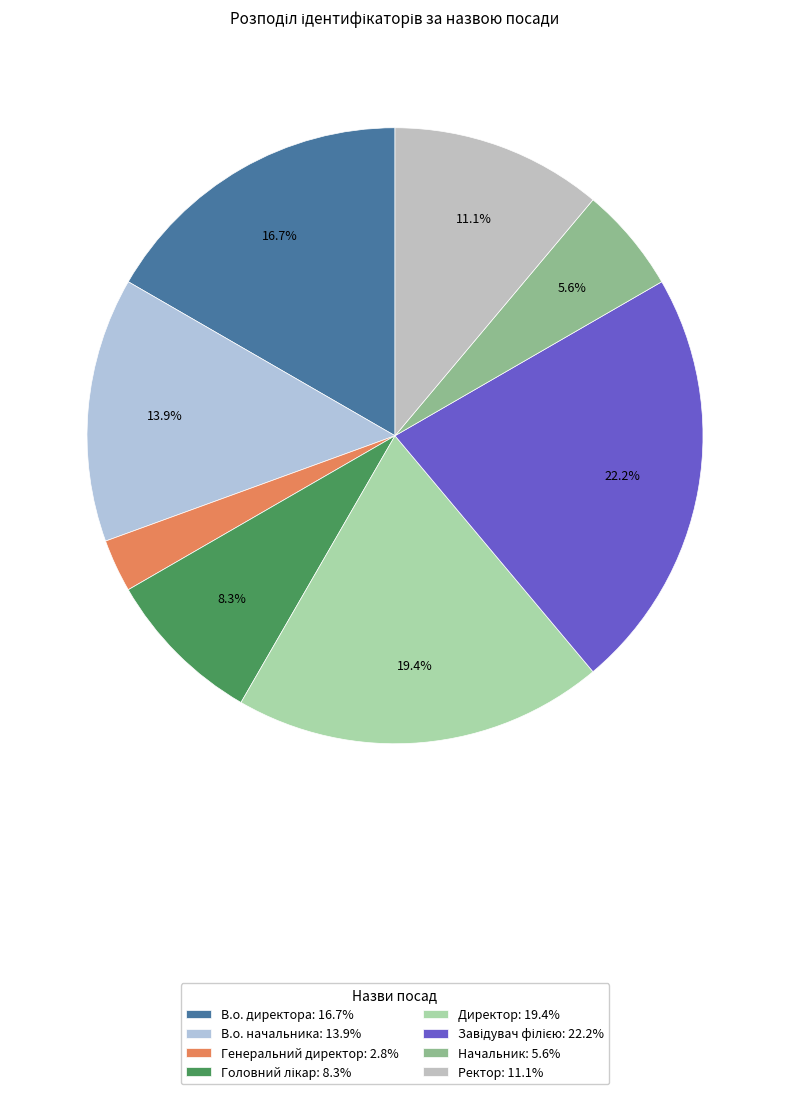

To the nearest percent, what percentage of the pie is Головний лікар?

8%